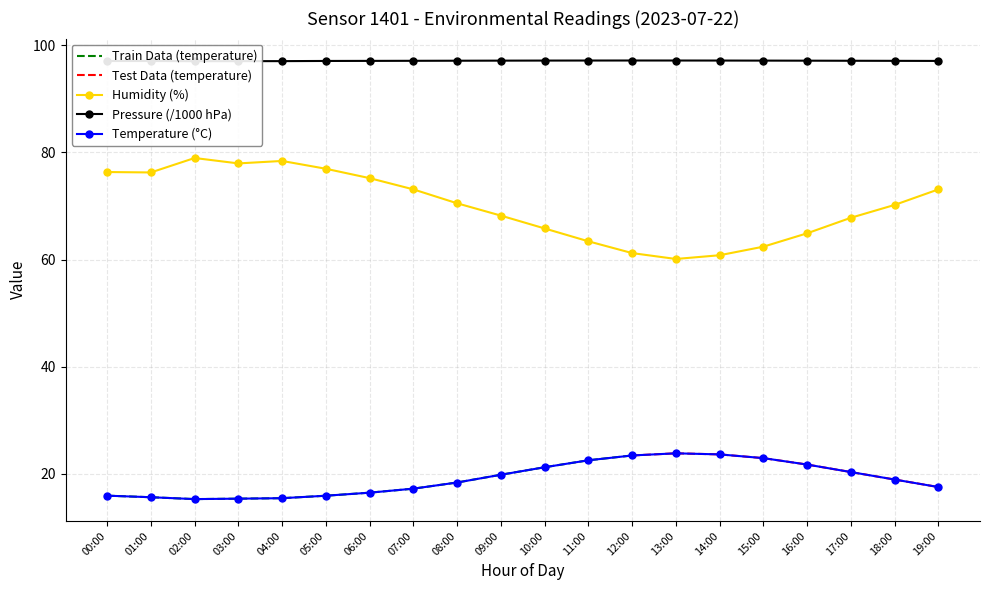

How many interior local valleys does the temperature series have?

1